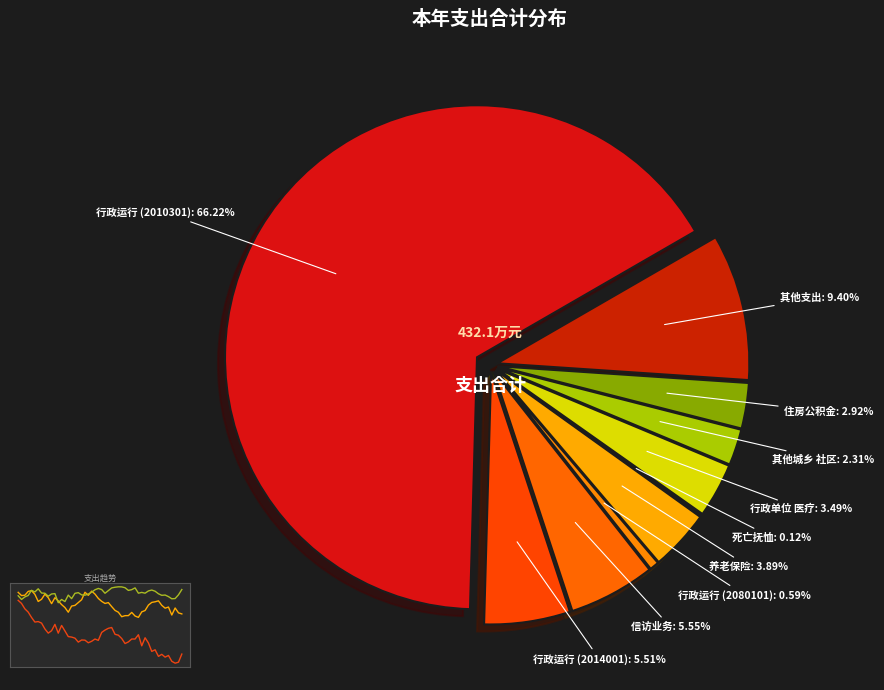

How many segments does this pie chart have?

10